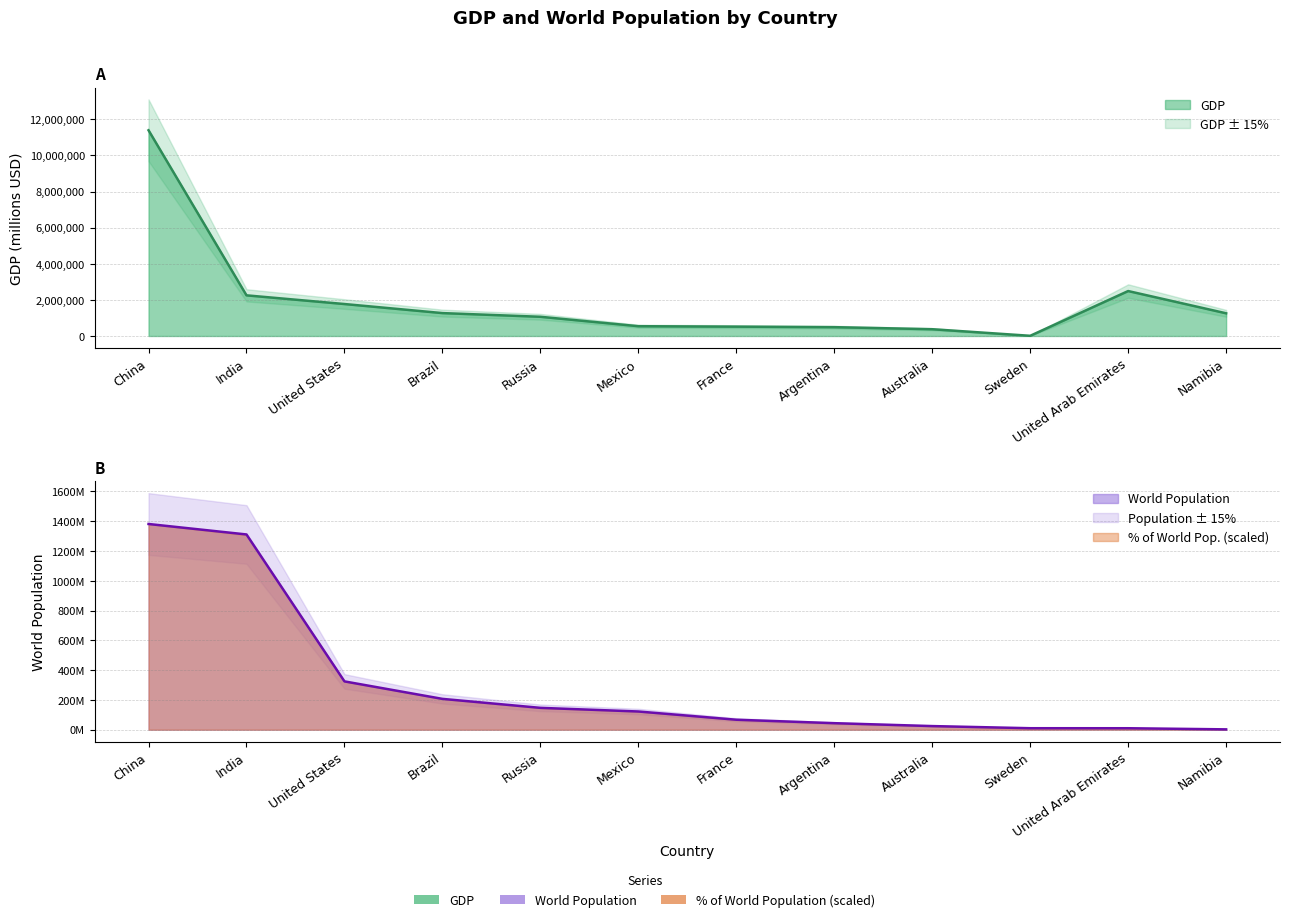

At which label does GDP first exceed 1256640?

China